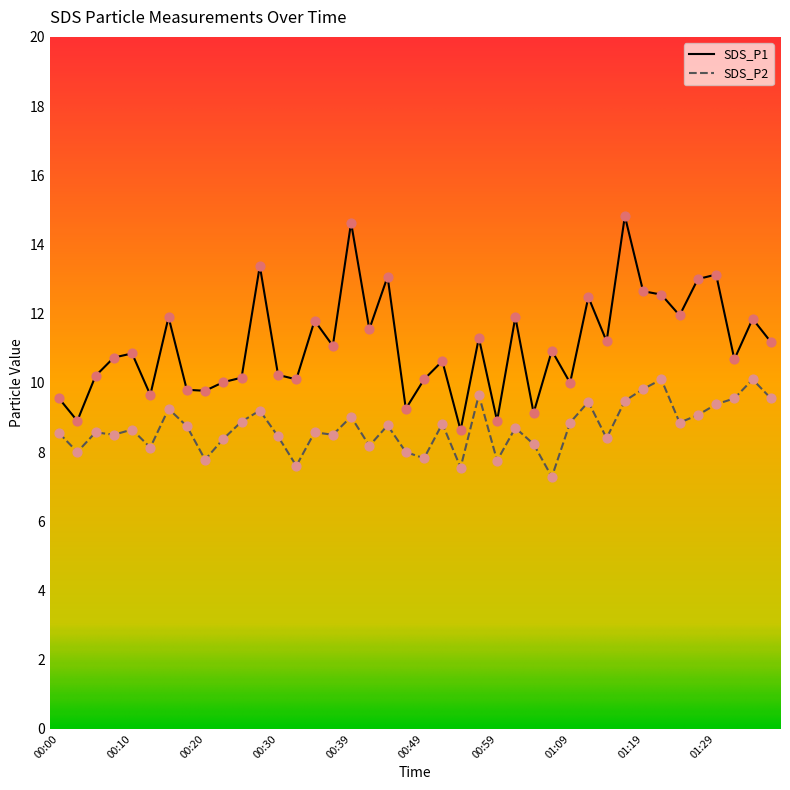

Is the value of SDS_P2 at 01:11 greater than the value of SDS_P1 at 00:12?

No